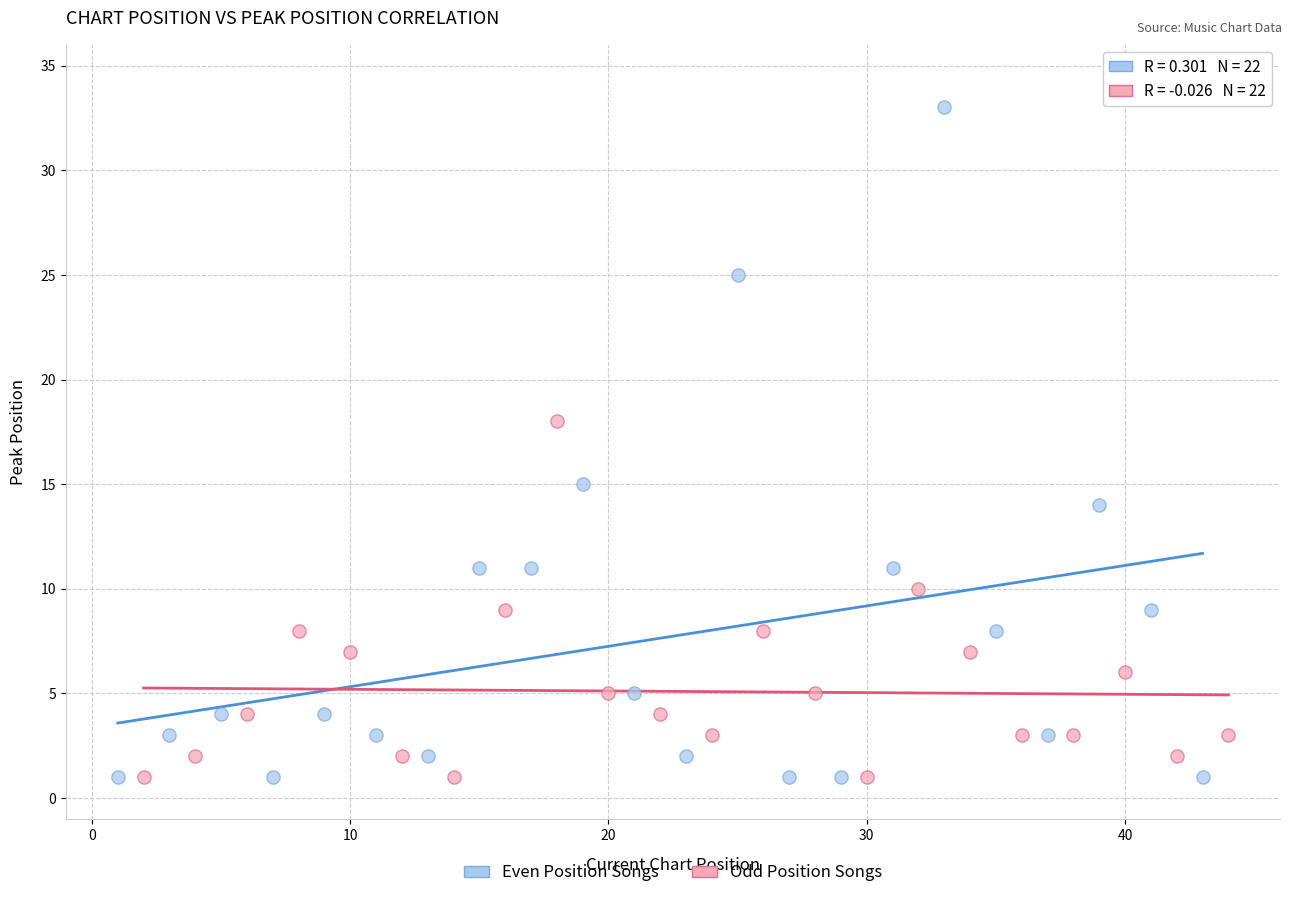

Which series contains the highest Y value?

Even Position Songs